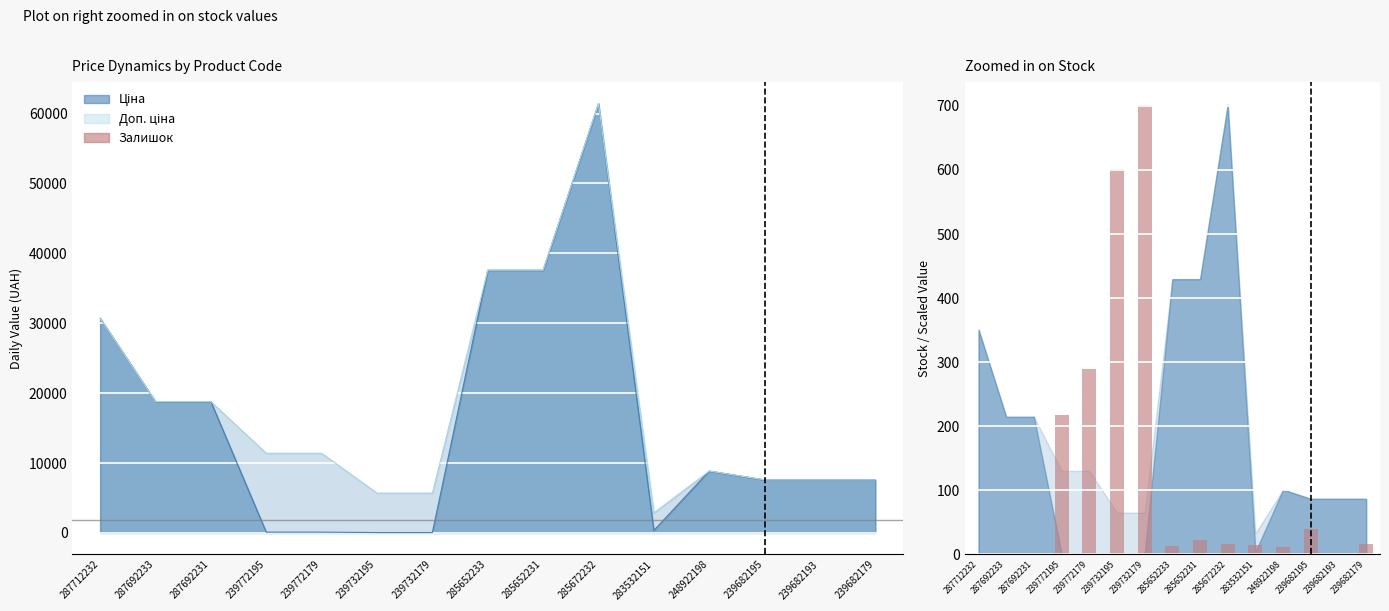

What is the sum of the values at 248922198 and 239682193?

11